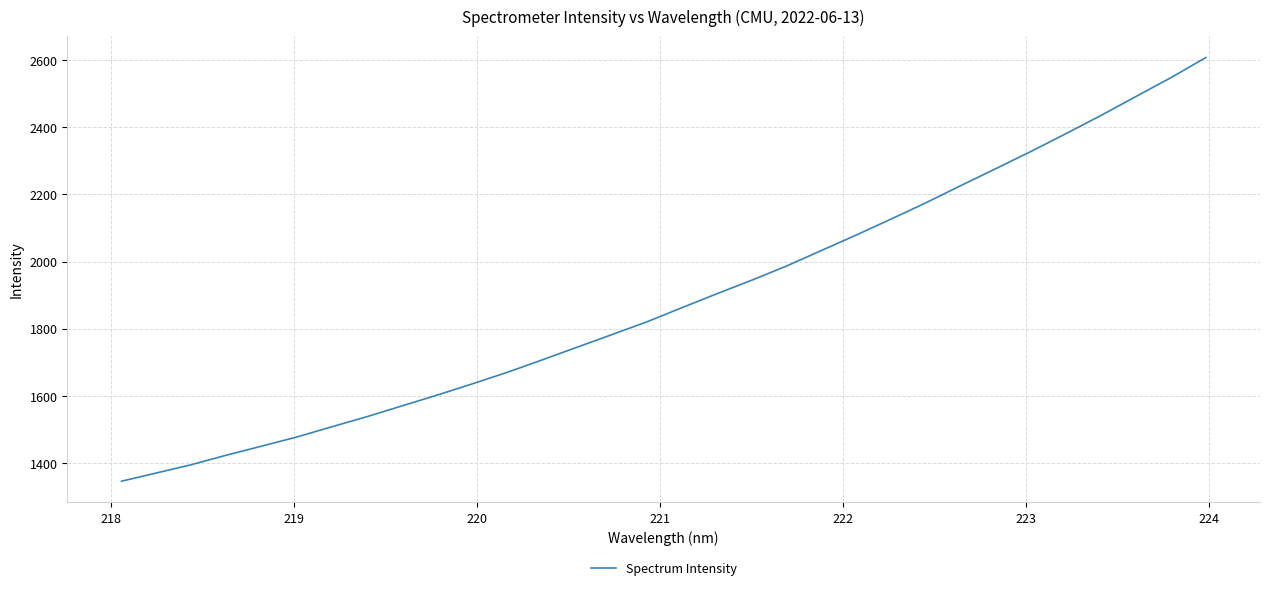

What is the minimum value shown in the chart?

1346.4